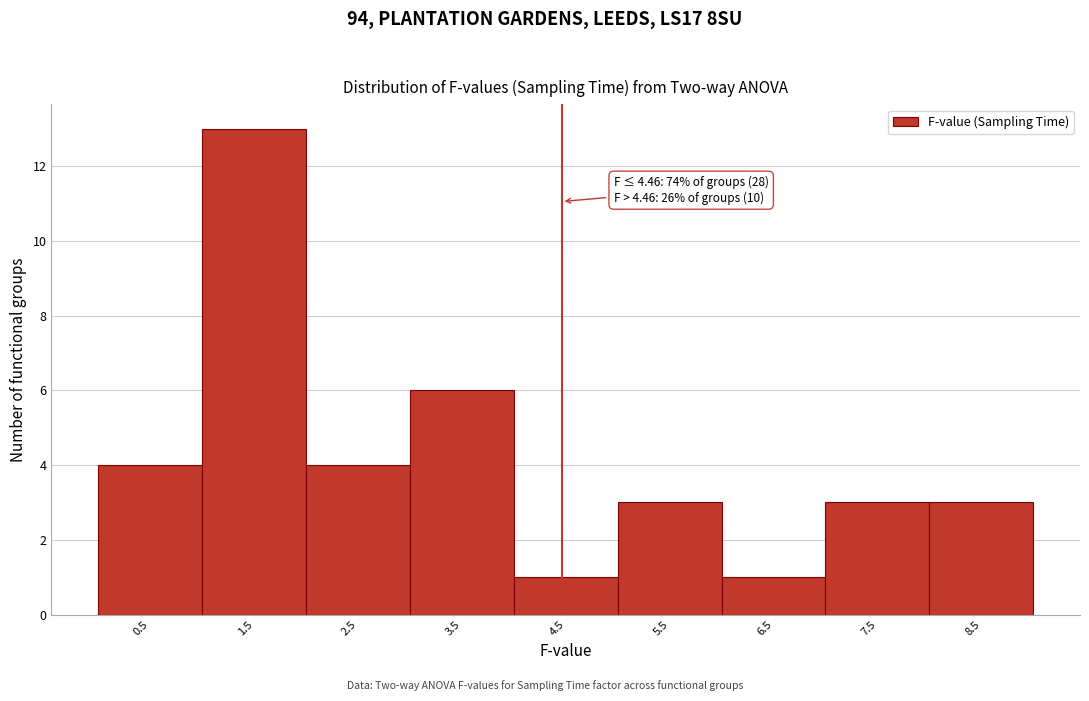

Over which range of the x-axis is the bar tallest?

1 to 2